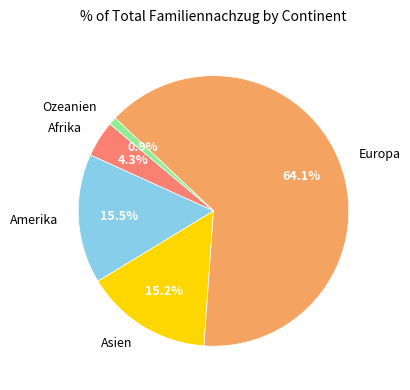

To the nearest percent, what is the difference between the largest and smallest slice percentages?

63%